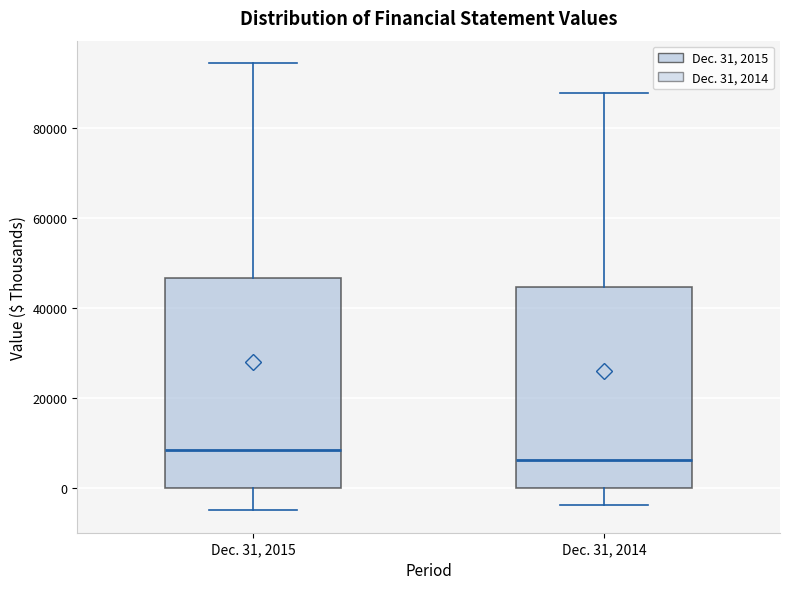

Which box is the tallest, from its lower edge to its upper edge?

Dec. 31, 2015